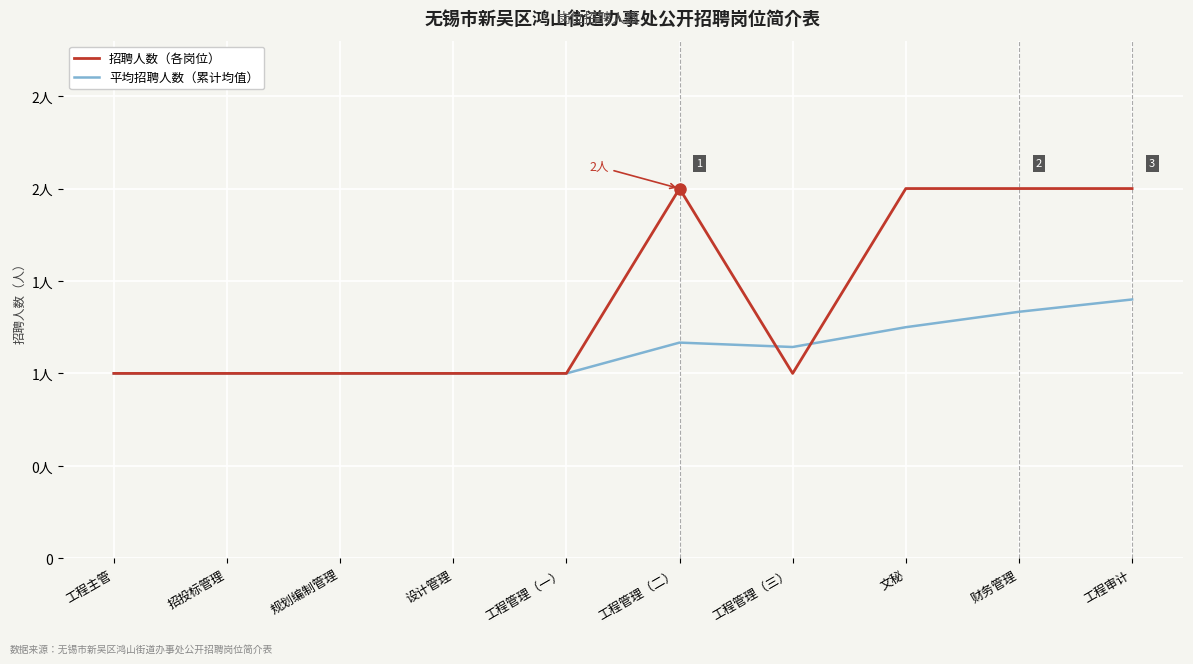

What are all the series names shown in the legend?

招聘人数（各岗位）, 平均招聘人数（累计均值）